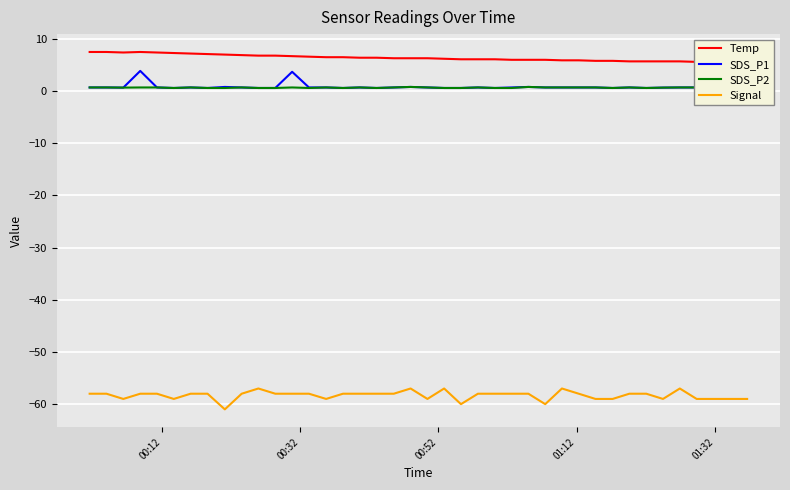

Reading left to right, what are all the values shown in this chart?

Temp: 7.5	7.5	7.4	7.5	7.4	7.3	7.2	7.1	7.0	6.9	6.8	6.8	6.7	6.6	6.5	6.5	6.4	6.4	6.3	6.3	6.3	6.2	6.1	6.1	6.1	6.0	6.0	6.0	5.9	5.9	5.8	5.8	5.7	5.7	5.7	5.7	5.6	5.6	5.6	5.6
SDS_P1: 0.7	0.7	0.7	3.9	0.7	0.6	0.7	0.6	0.8	0.7	0.6	0.6	3.7	0.7	0.7	0.6	0.7	0.6	0.7	0.8	0.7	0.6	0.6	0.7	0.6	0.7	0.8	0.7	0.7	0.7	0.7	0.6	0.7	0.6	0.7	0.7	0.7	0.5	0.6	0.8
SDS_P2: 0.7	0.7	0.7	0.7	0.7	0.6	0.7	0.6	0.6	0.7	0.6	0.6	0.7	0.6	0.7	0.6	0.7	0.6	0.7	0.8	0.7	0.6	0.6	0.7	0.6	0.6	0.8	0.7	0.7	0.7	0.7	0.6	0.7	0.6	0.7	0.7	0.7	0.5	0.6	0.7
Signal: -58.0	-58.0	-59.0	-58.0	-58.0	-59.0	-58.0	-58.0	-61.0	-58.0	-57.0	-58.0	-58.0	-58.0	-59.0	-58.0	-58.0	-58.0	-58.0	-57.0	-59.0	-57.0	-60.0	-58.0	-58.0	-58.0	-58.0	-60.0	-57.0	-58.0	-59.0	-59.0	-58.0	-58.0	-59.0	-57.0	-59.0	-59.0	-59.0	-59.0